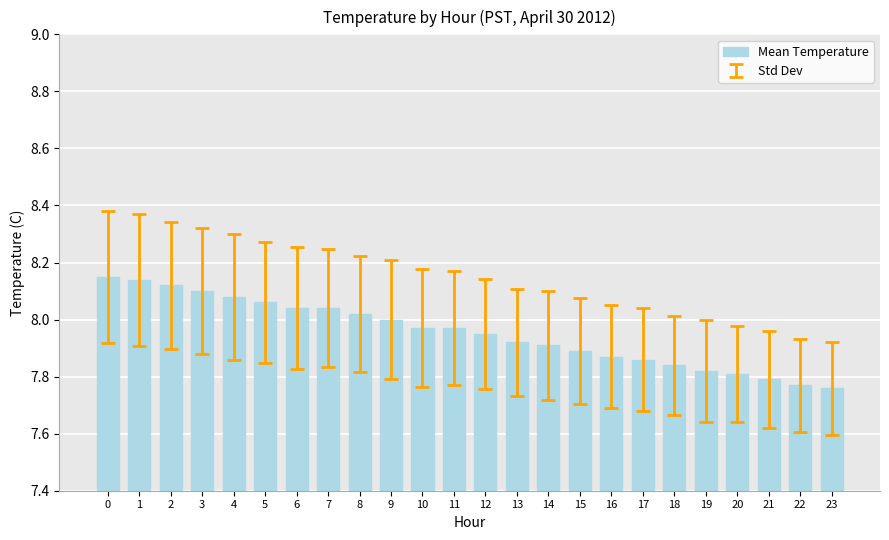

Count the number of data series in this chart.

1